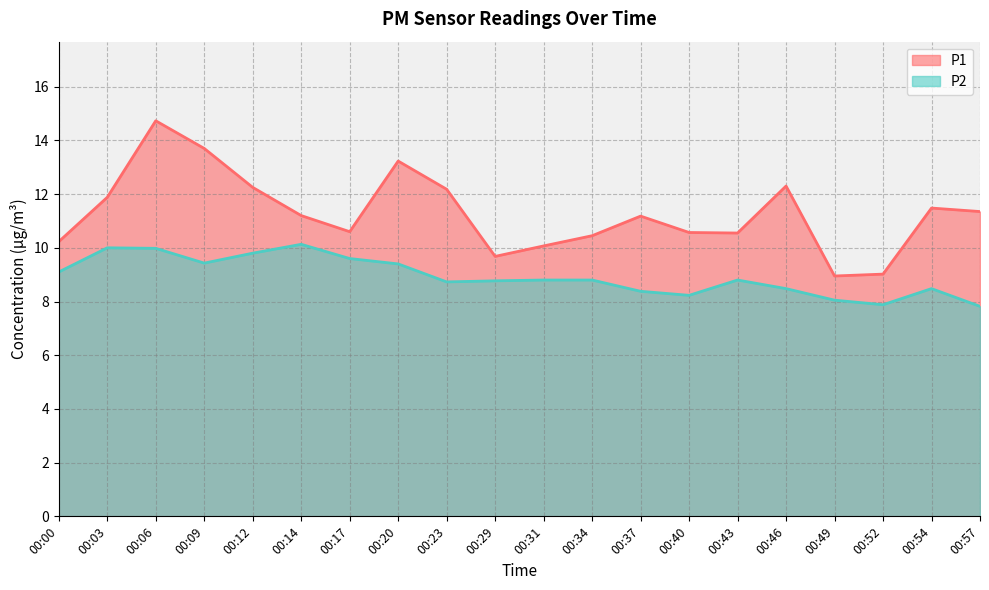

Which series has the largest range (max minus min)?

P1